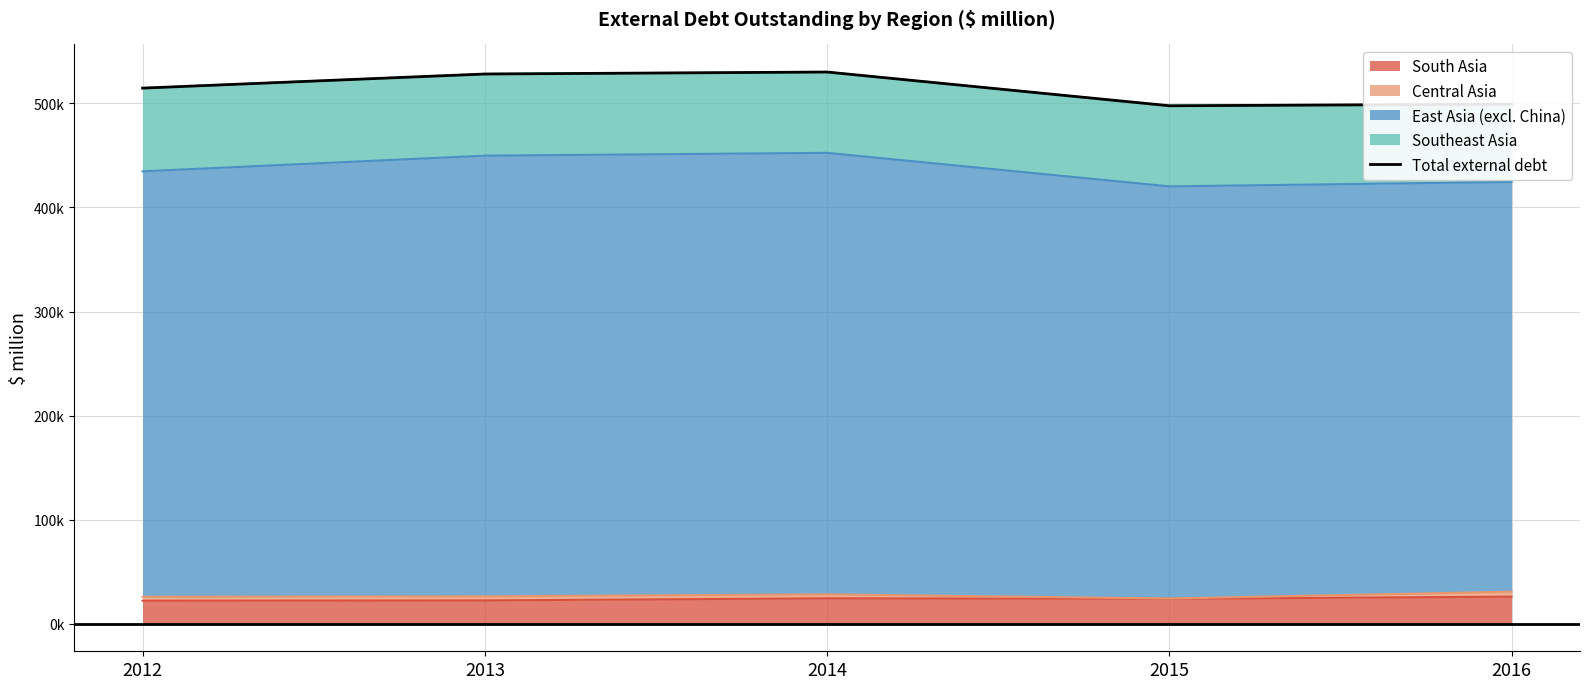

Approximately how many times larger is the value at 2013 compared to 2015?

1.1